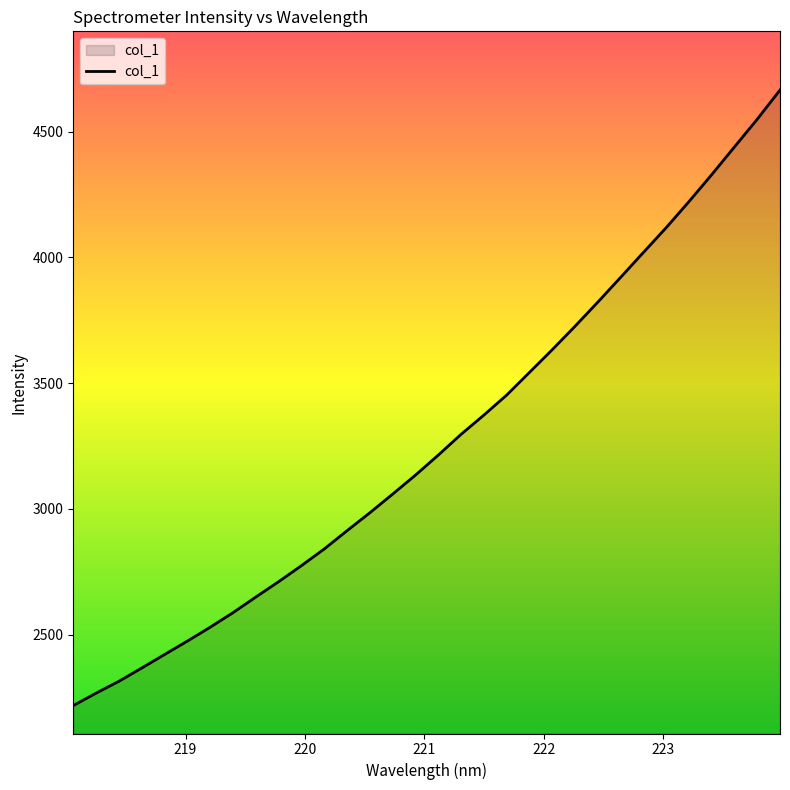

What is the maximum value shown in the chart?

4665.2